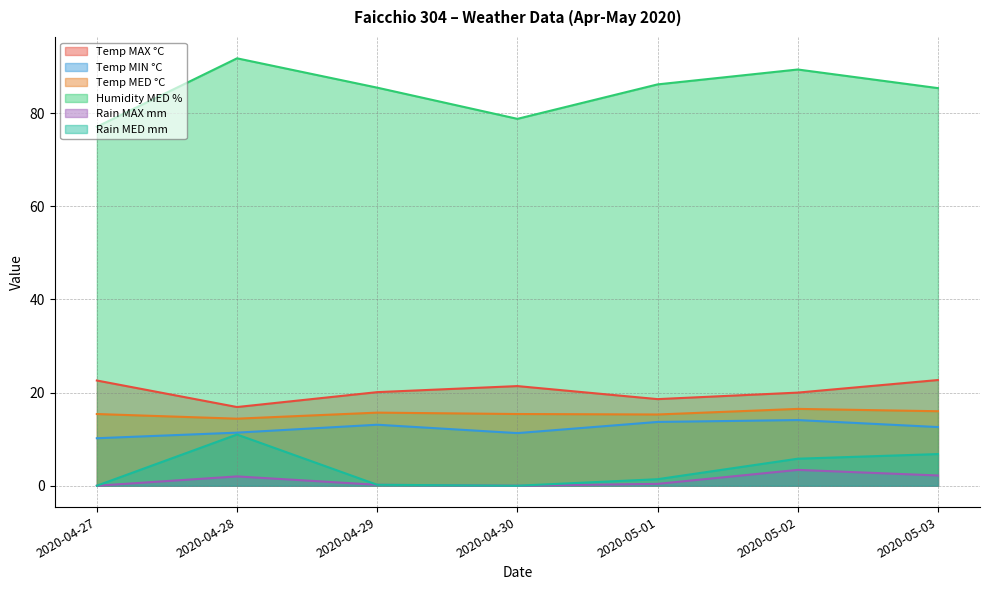

What is the label of the 2nd point from the right?

2020-05-02